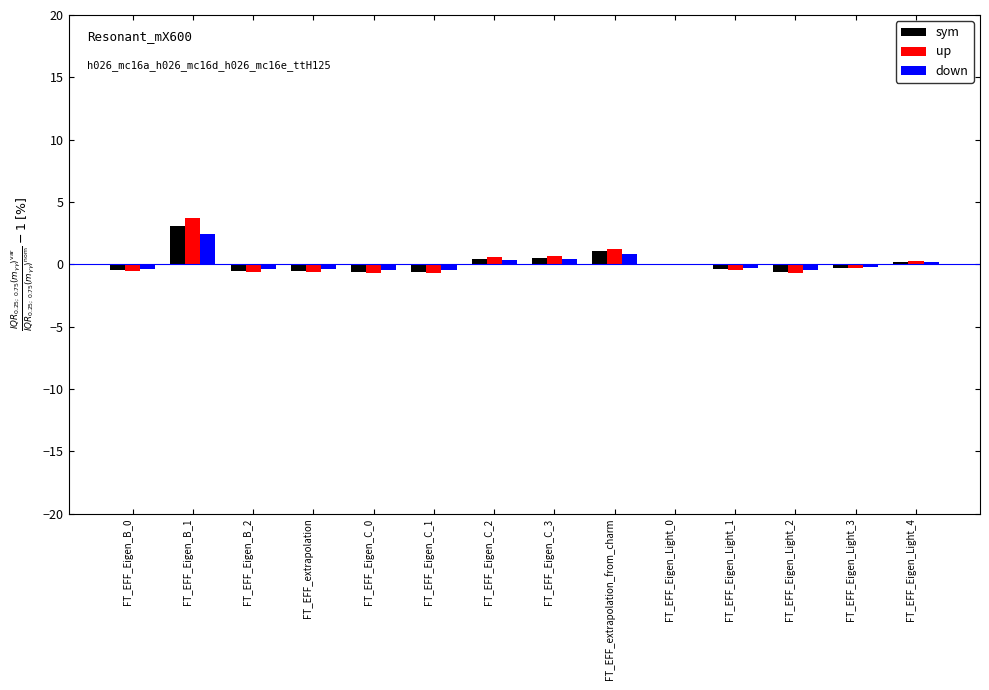

True or false: up has a value of -0.4 at FT_EFF_Eigen_Light_1.

True